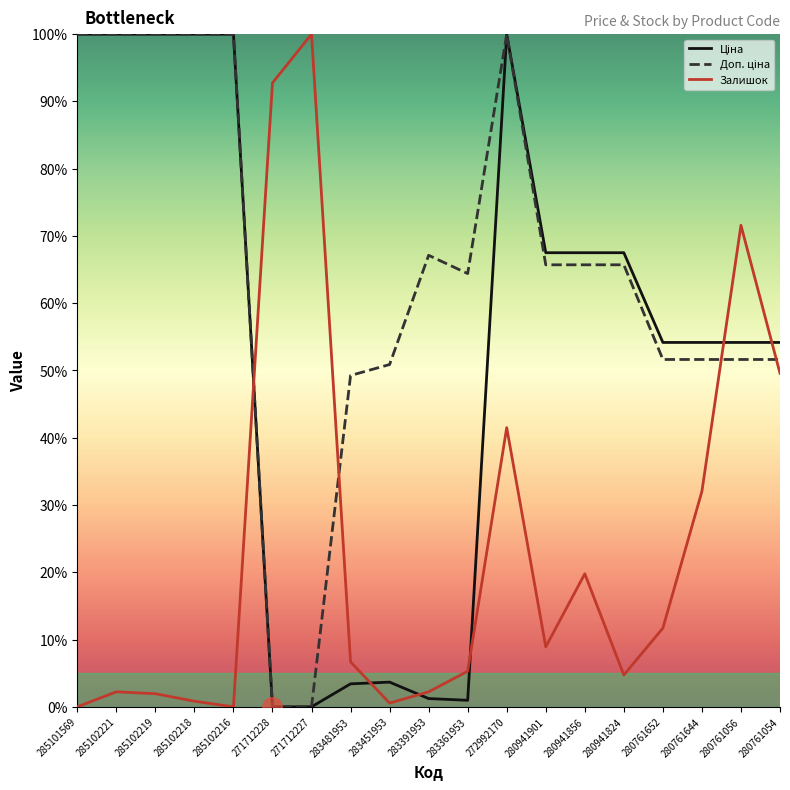

What is the total value across all series at 285102221?

202.2